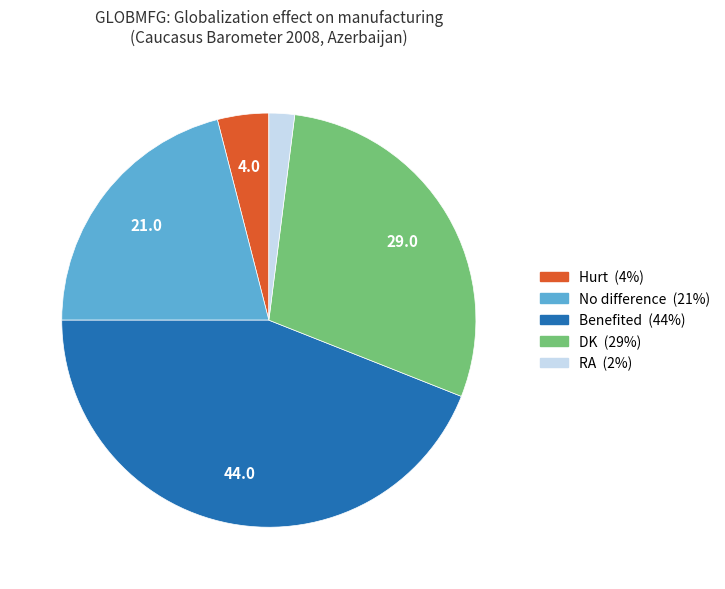

The RA slice represents 2% of the pie. True or false?

True